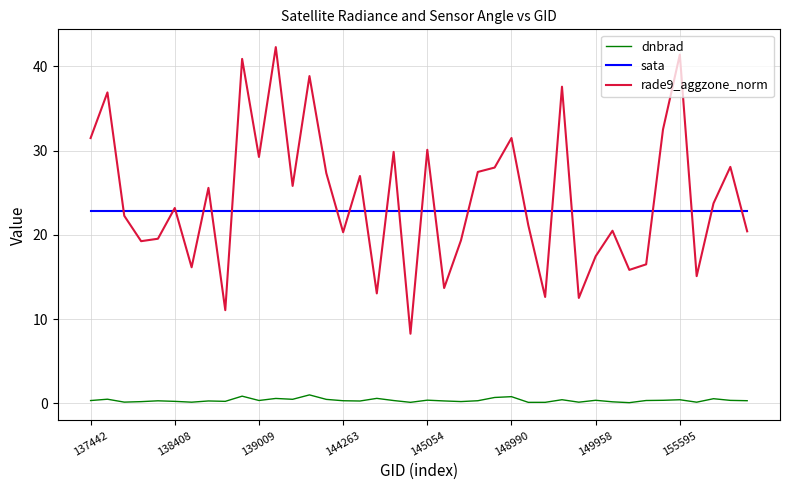

Rank the series by their maximum value, from highest to lowest.

rade9_aggzone_norm, sata, dnbrad